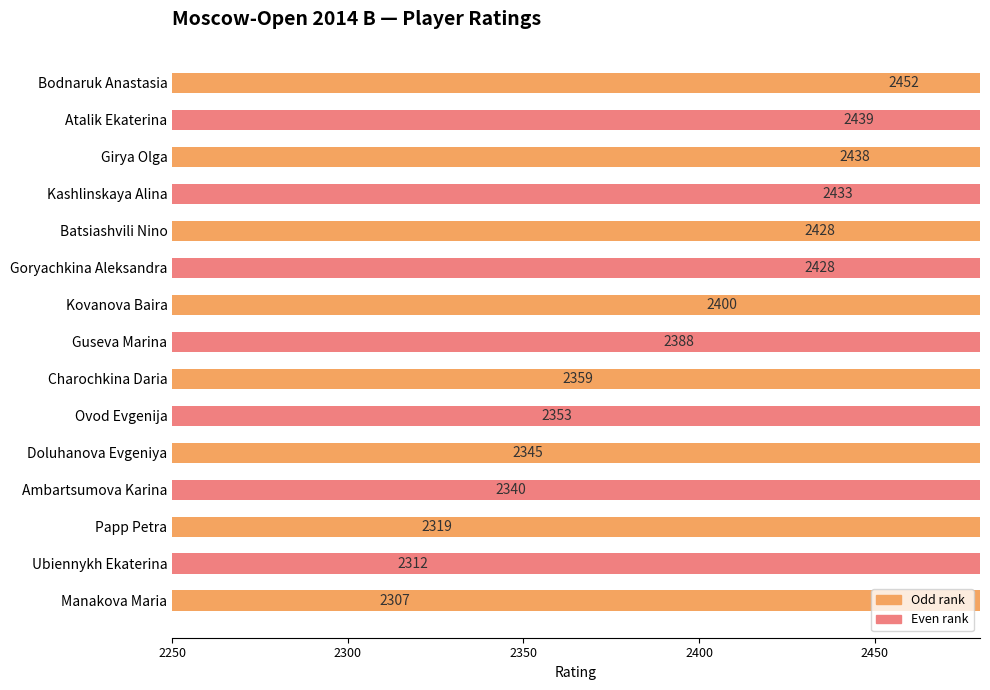

Reading left to right, extract all data points from this chart.

2452	2439	2438	2433	2428	2428	2400	2388	2359	2353	2345	2340	2319	2312	2307